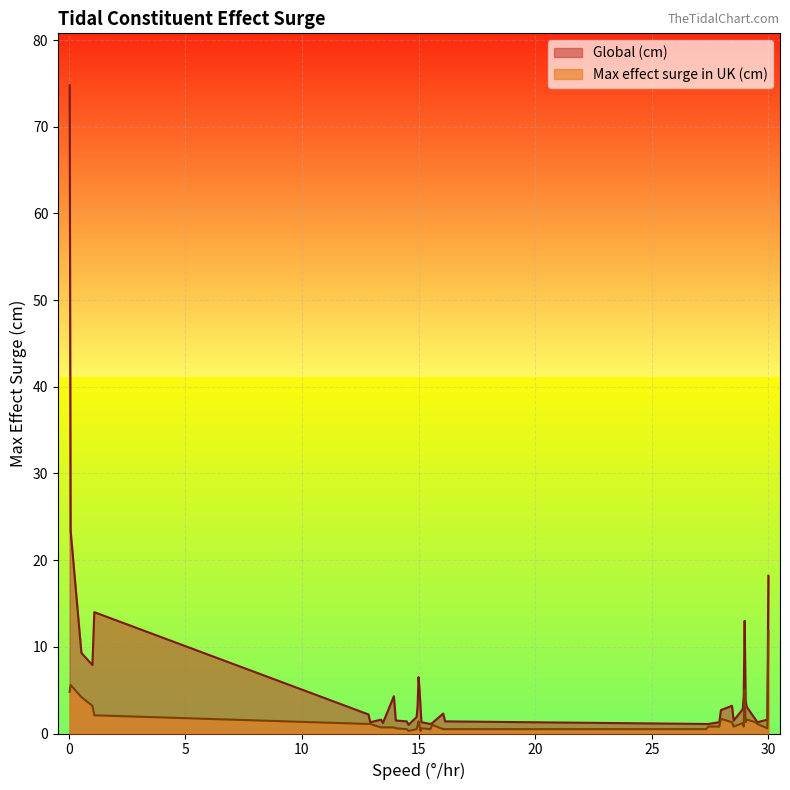

List the series in order of their peak value, highest first.

Global (cm), Max effect surge in UK (cm)